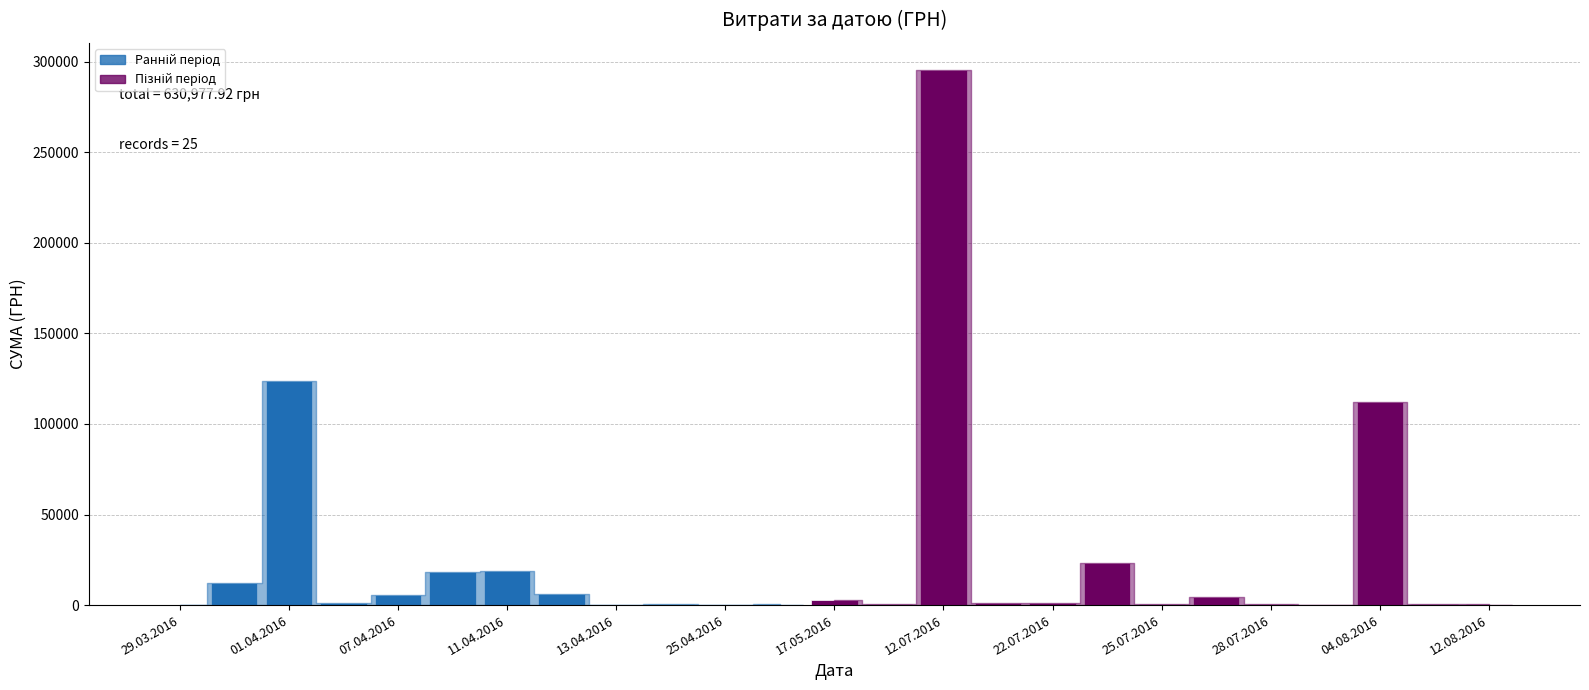

What is the sum of all values?

630977.9